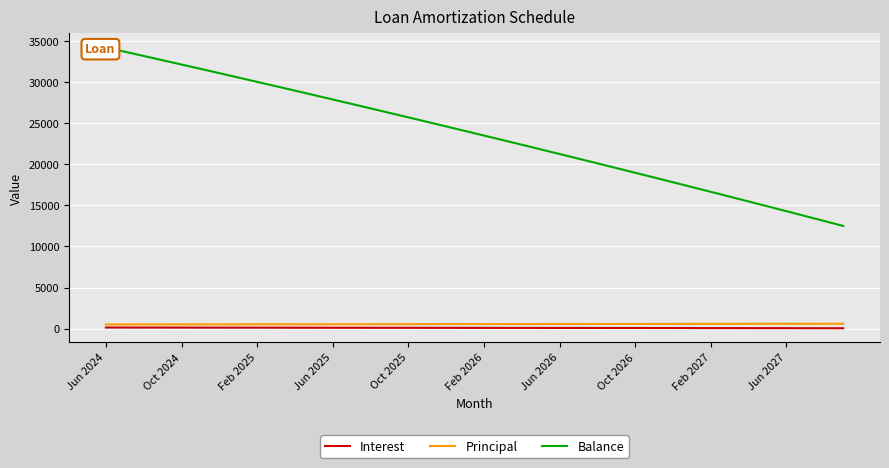

True or false: Interest and Balance cross at least once.

False